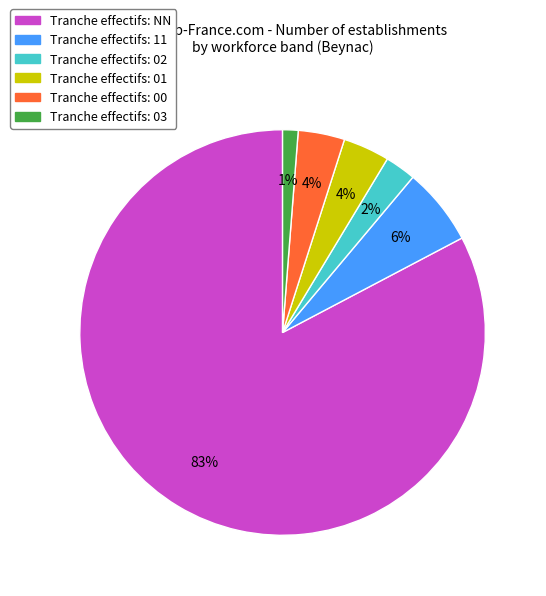

Does any single category account for the majority?

Yes